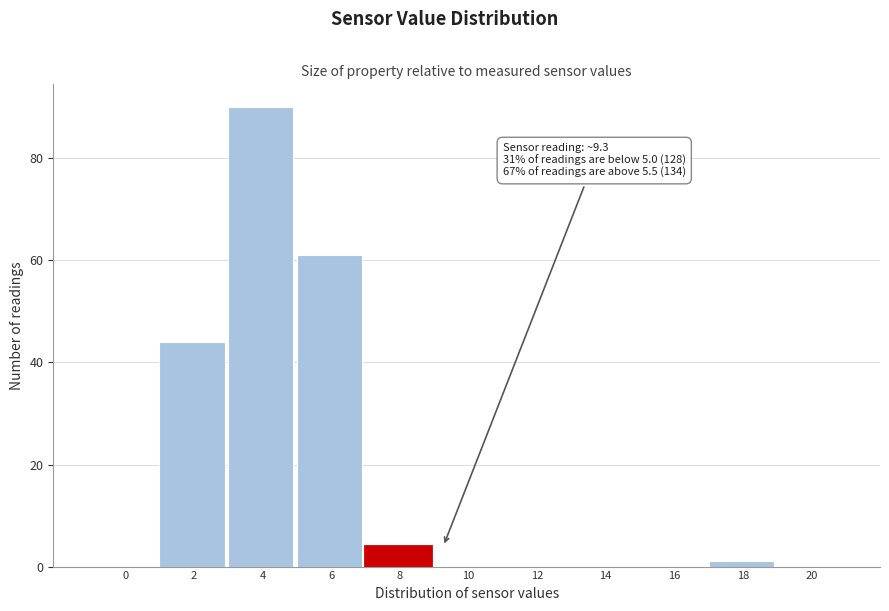

Reading right to left, transcribe all the data shown in this chart.

20=0	18=1	16=0	14=0	12=0	10=0	8=4	6=61	4=90	2=44	0=0